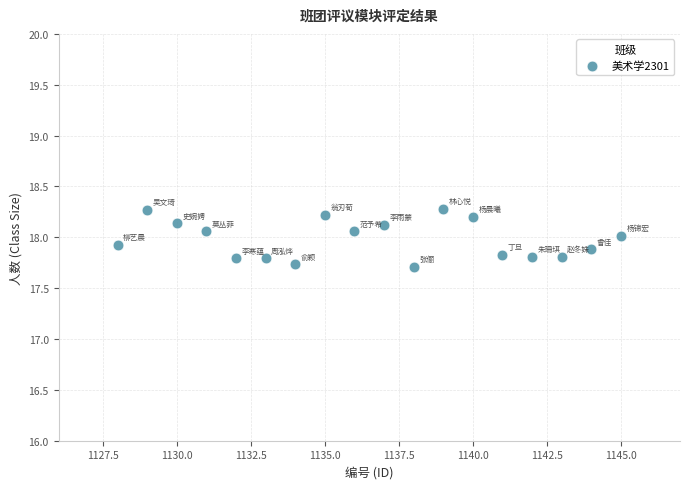

What is the range of Y values (max minus min)?

0.6